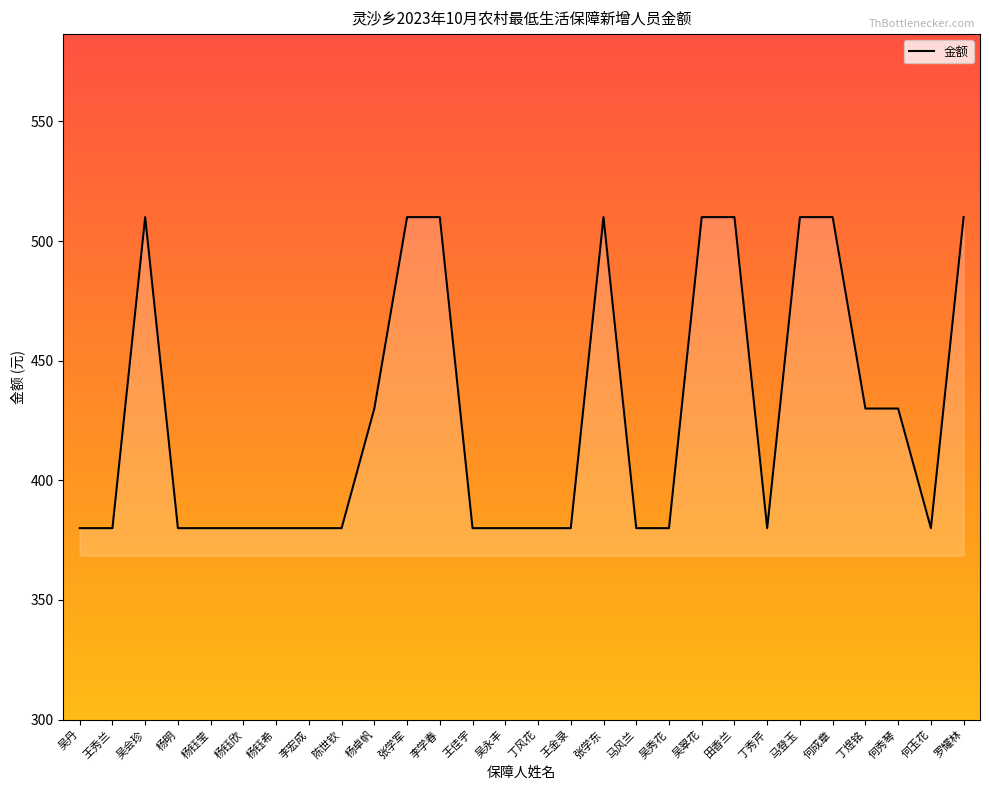

What is the approximate value at 马风兰?

380